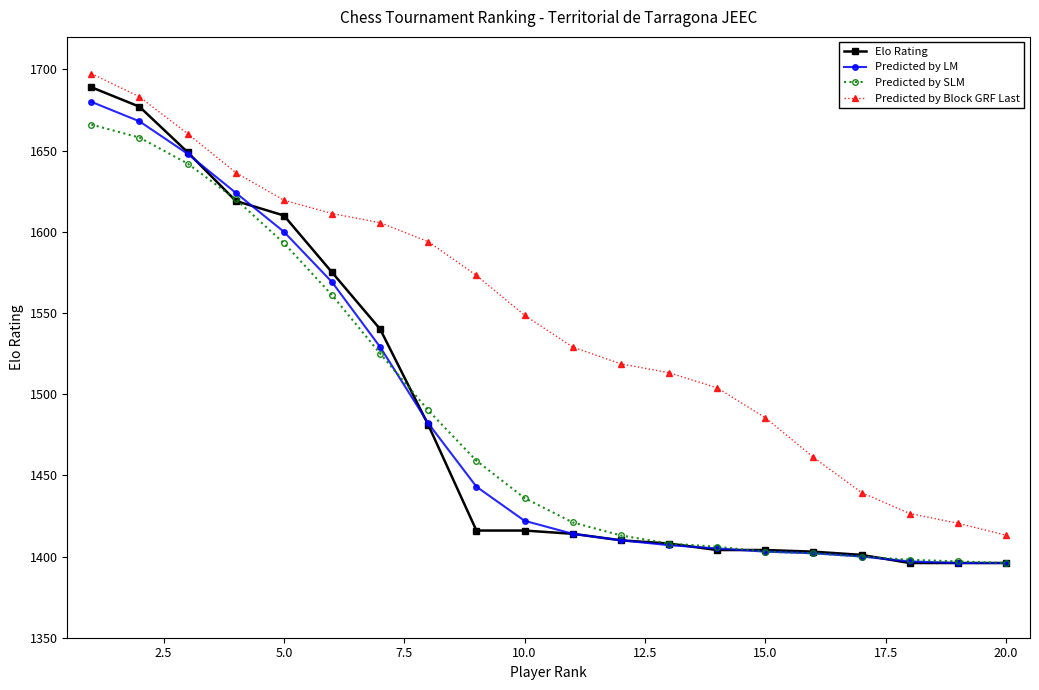

What is the value of the Predicted by LM point at the 8th from the left?

1482.0